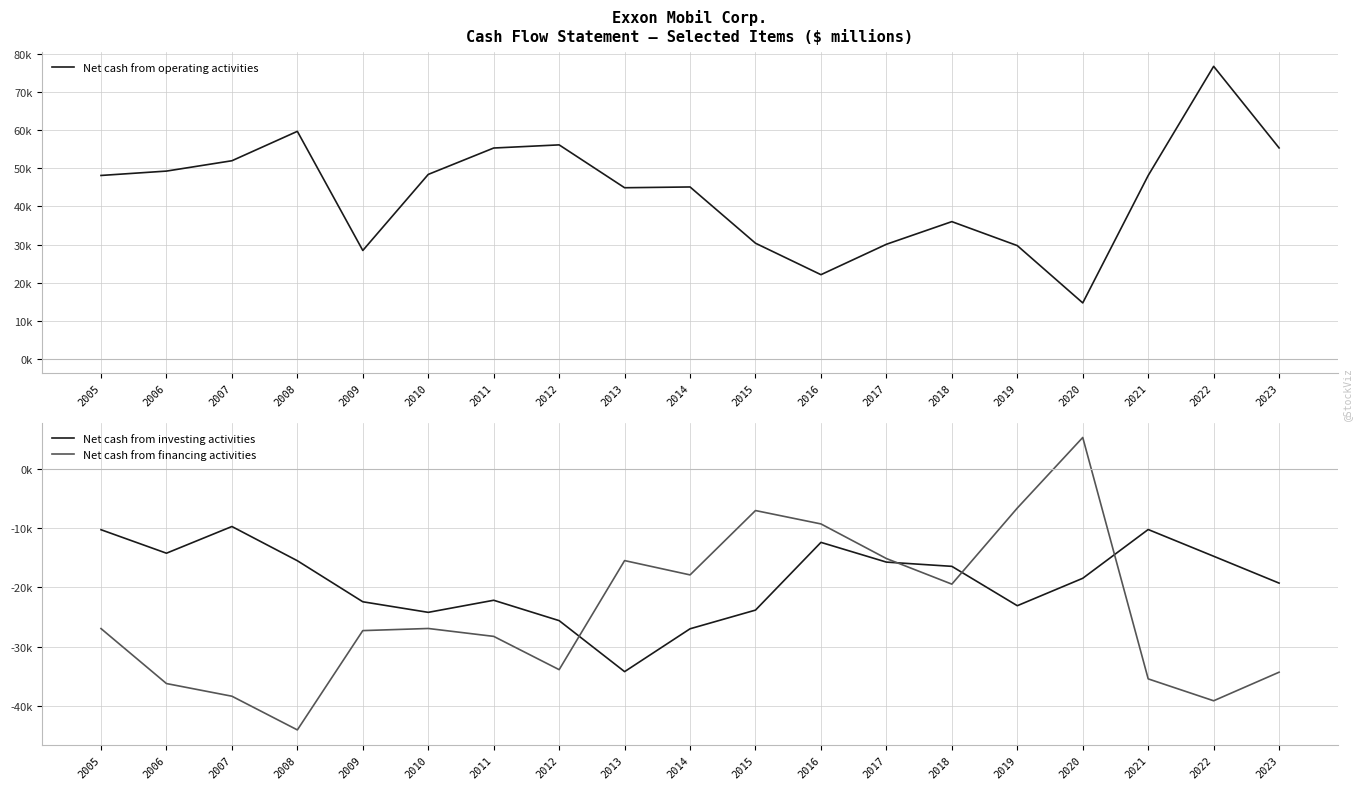

Is this an area chart (filled region under the line)?

No